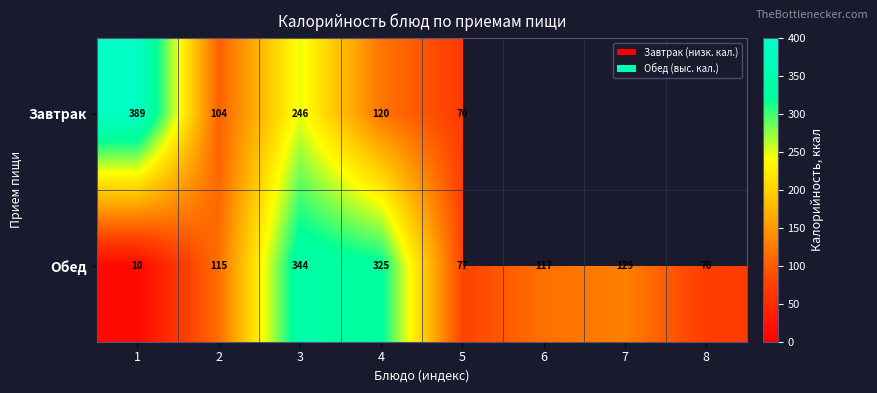

What is the maximum value shown in the chart?

388.6